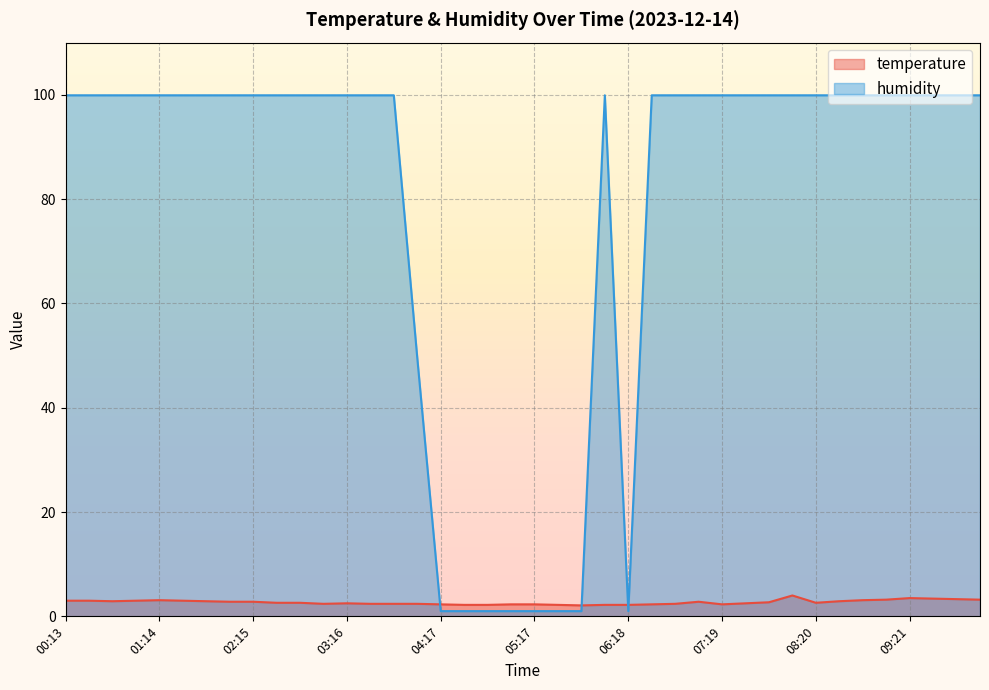

What is the lowest value of the temperature series?

2.1